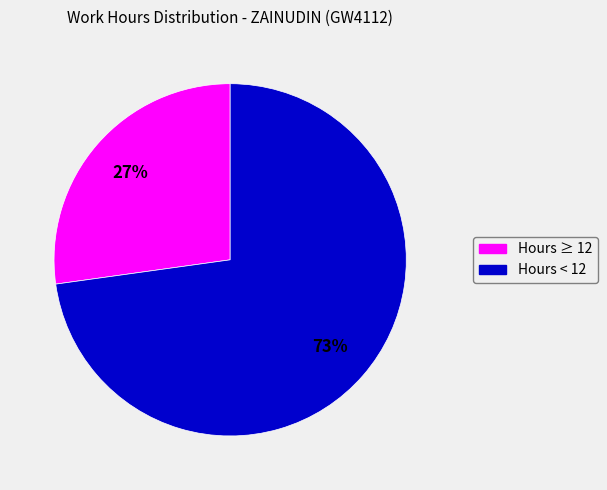

Count the number of slices in the pie.

2